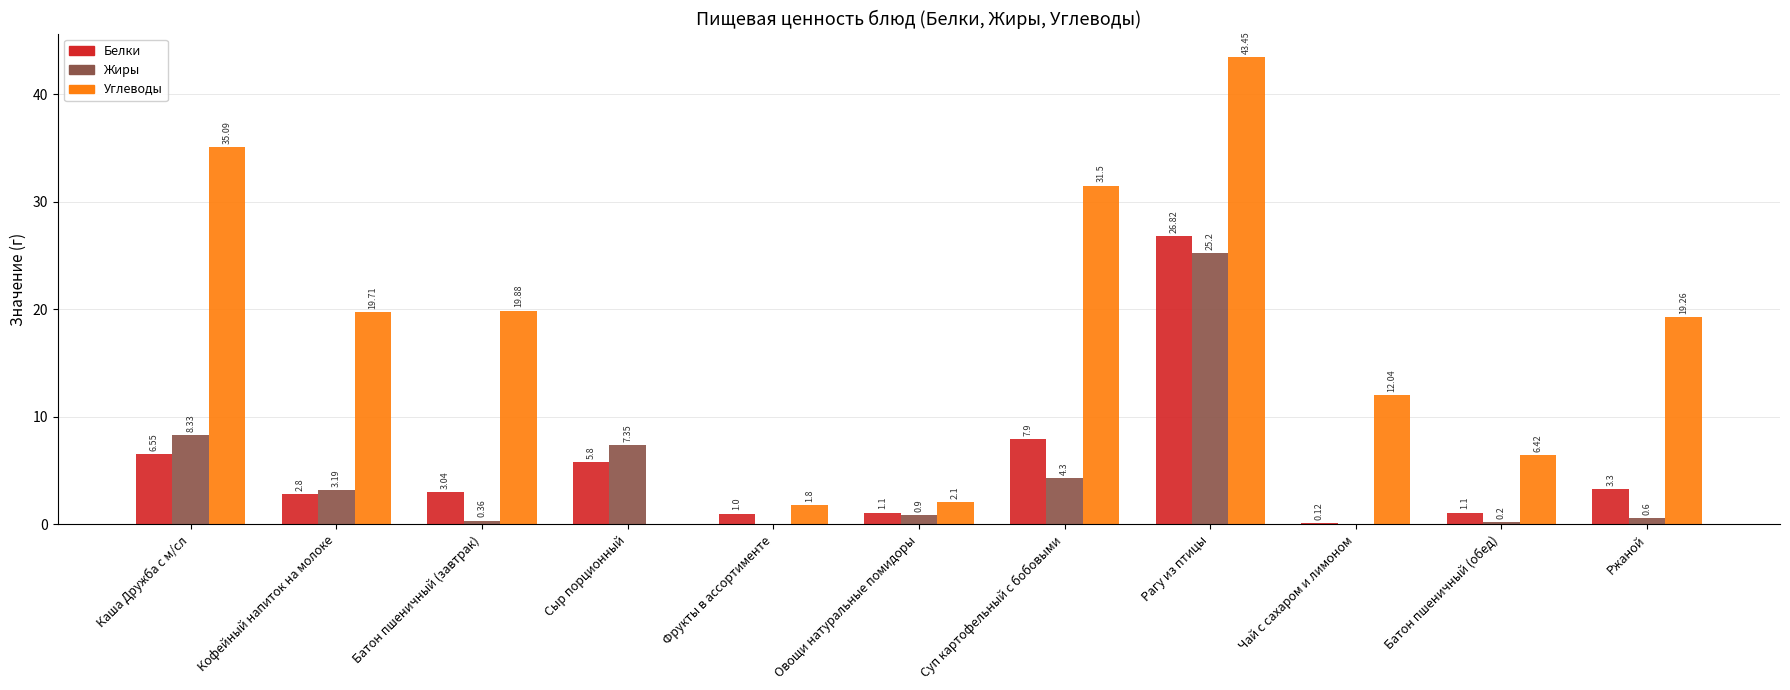

Which series has the largest total across all categories?

Углеводы